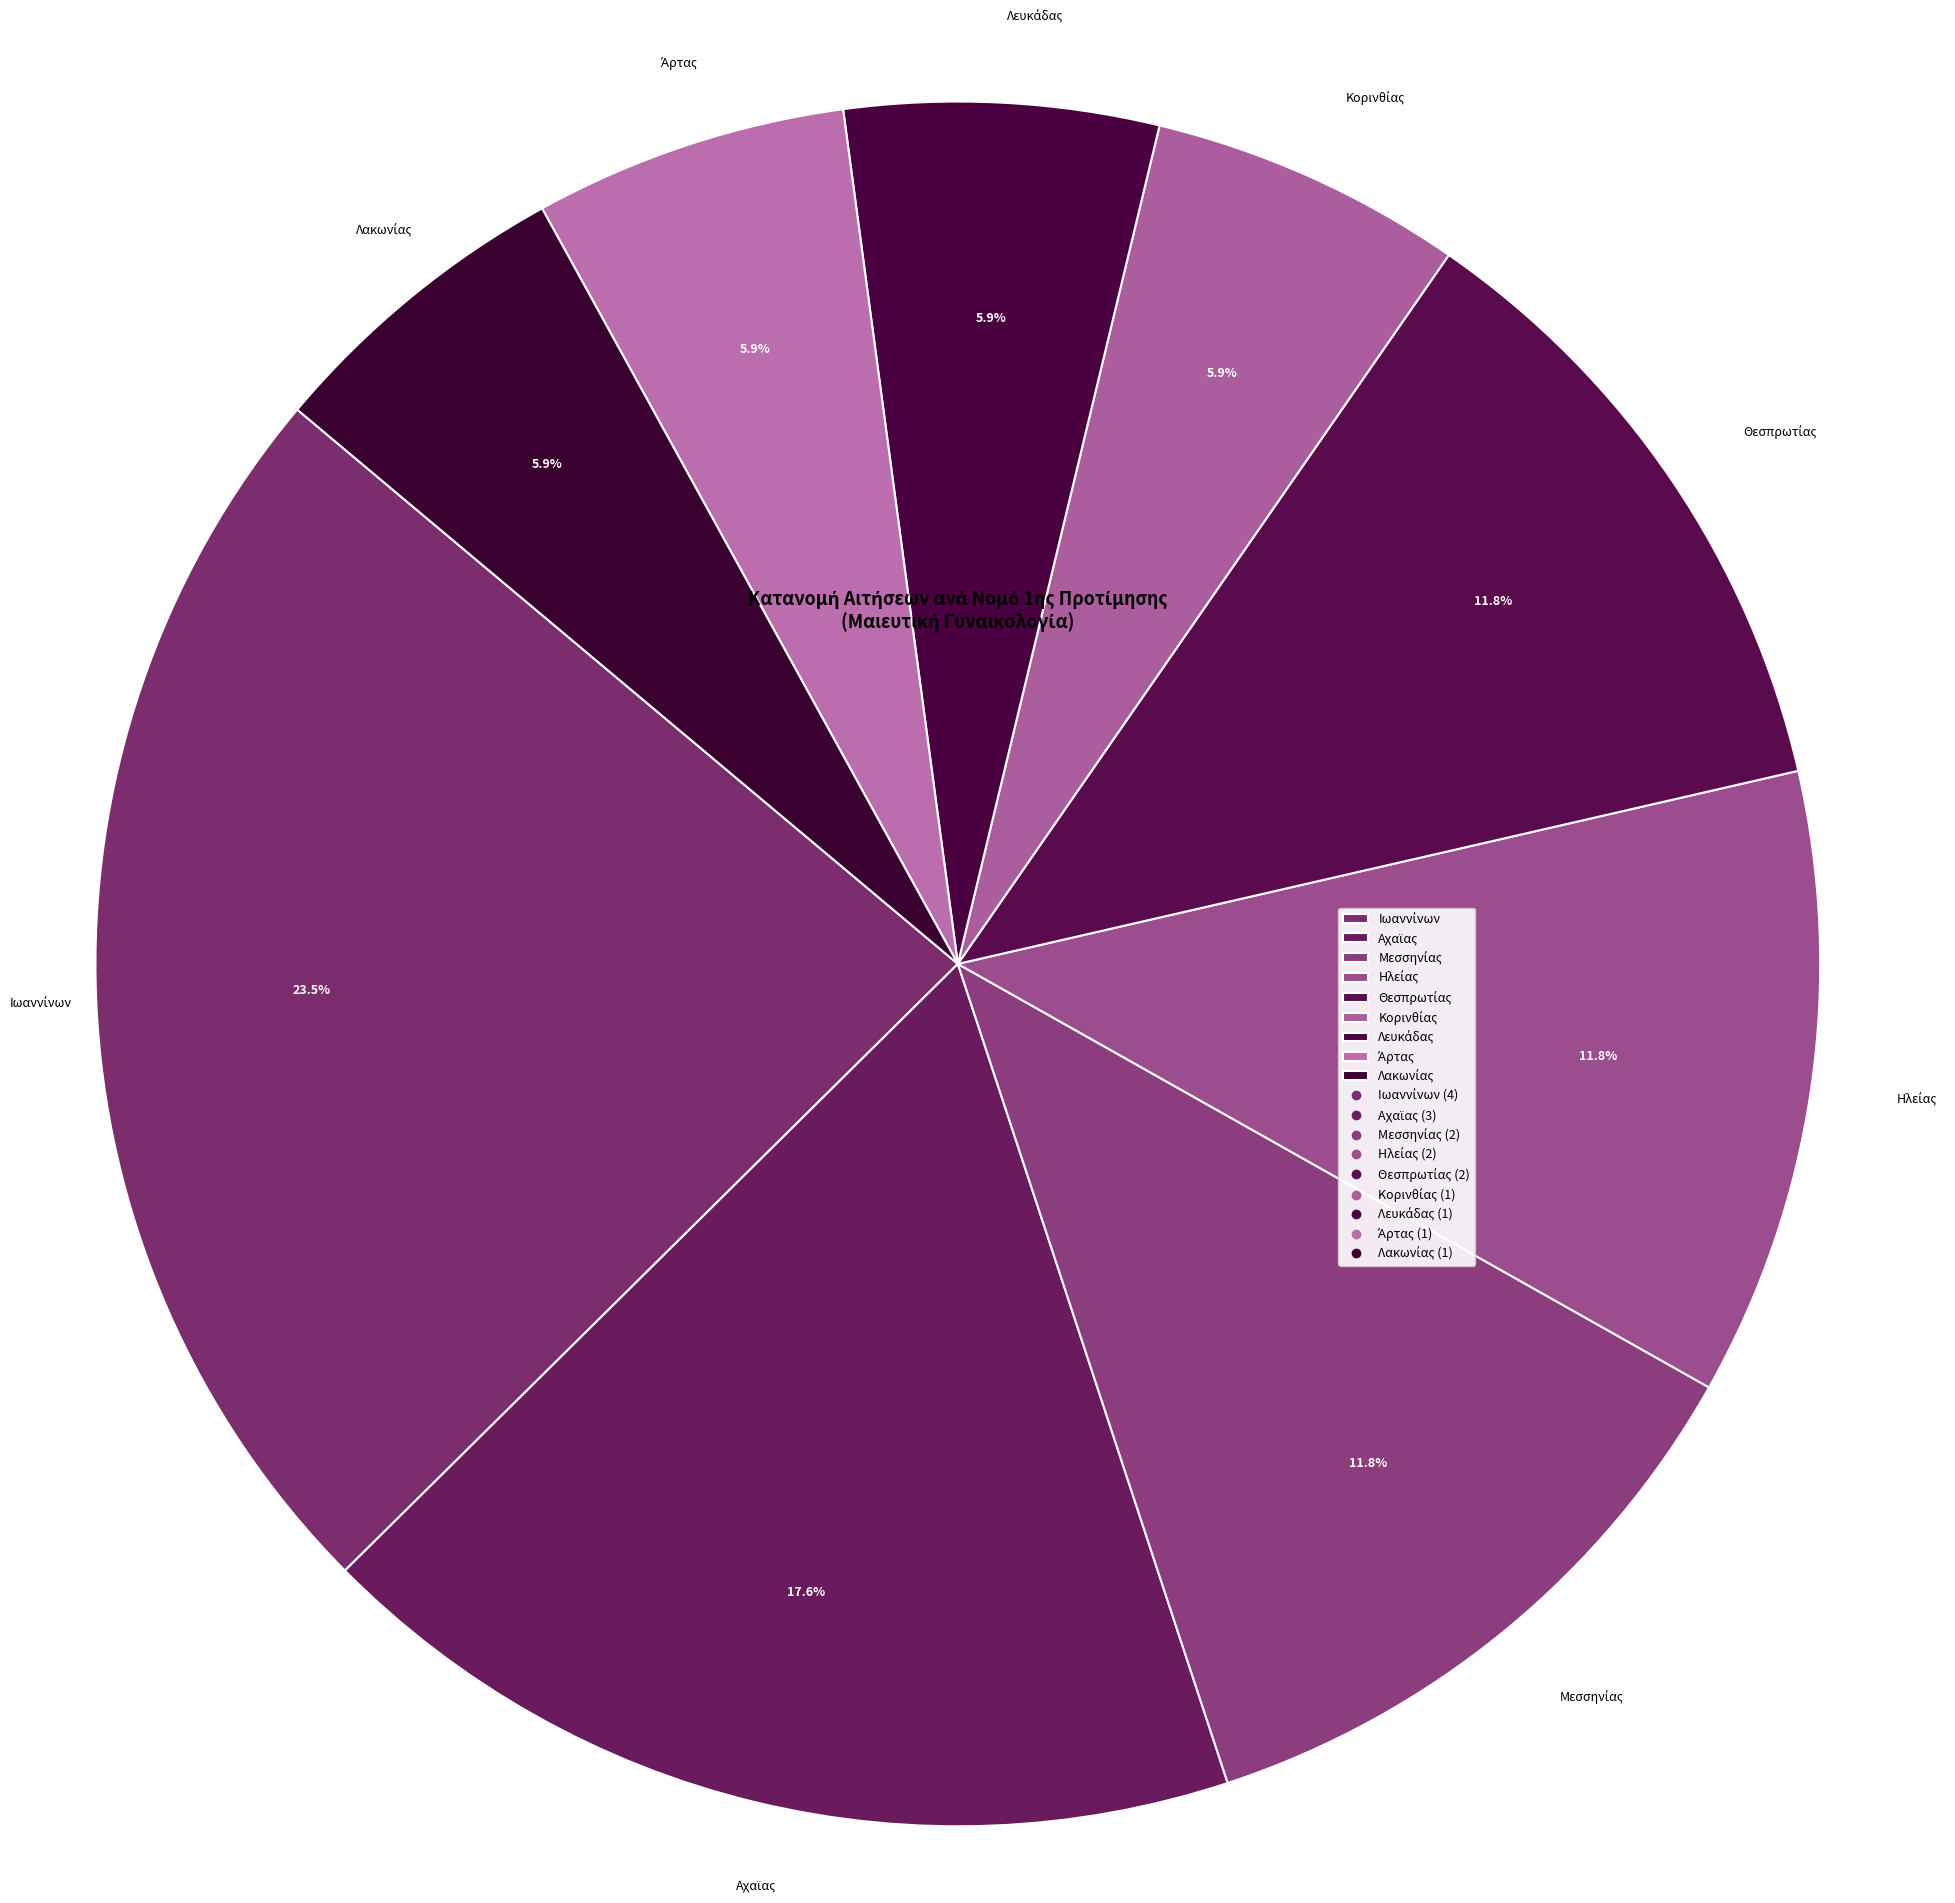

To the nearest percent, what is the difference between the largest and smallest slice percentages?

18%